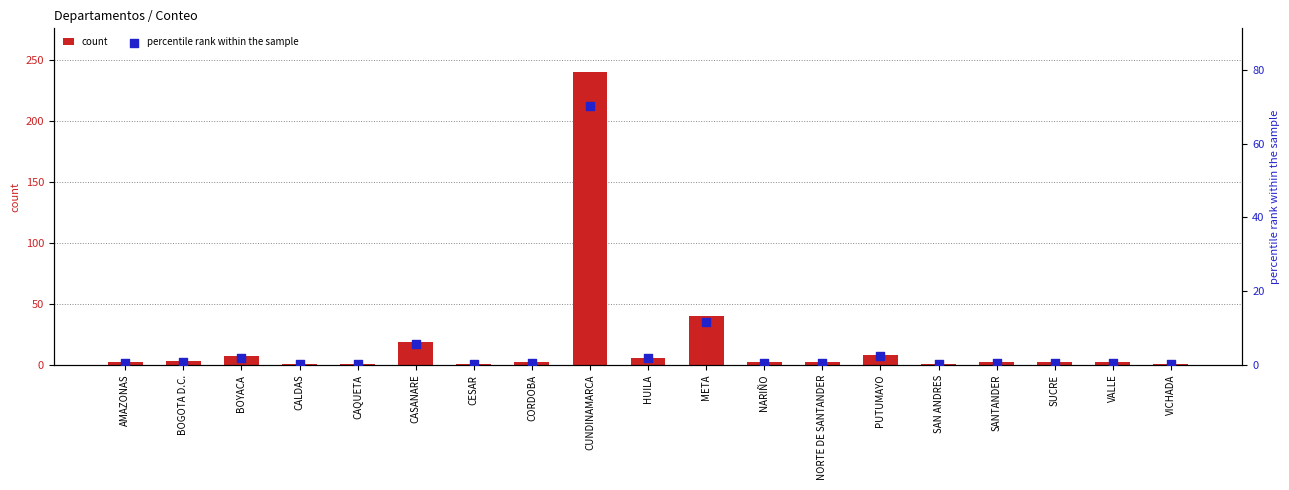

Which series contains the highest Y value?

count